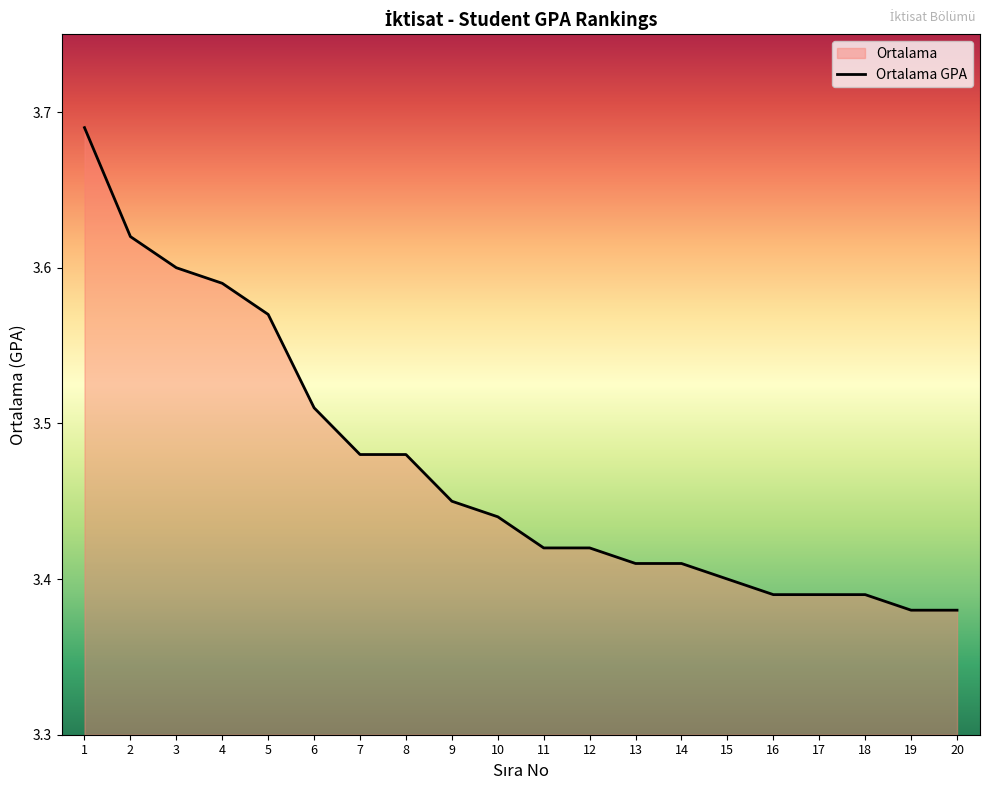

List the labels in order of value, largest first.

1, 2, 3, 4, 5, 6, 7, 8, 9, 10, 11, 12, 13, 14, 15, 16, 17, 18, 19, 20